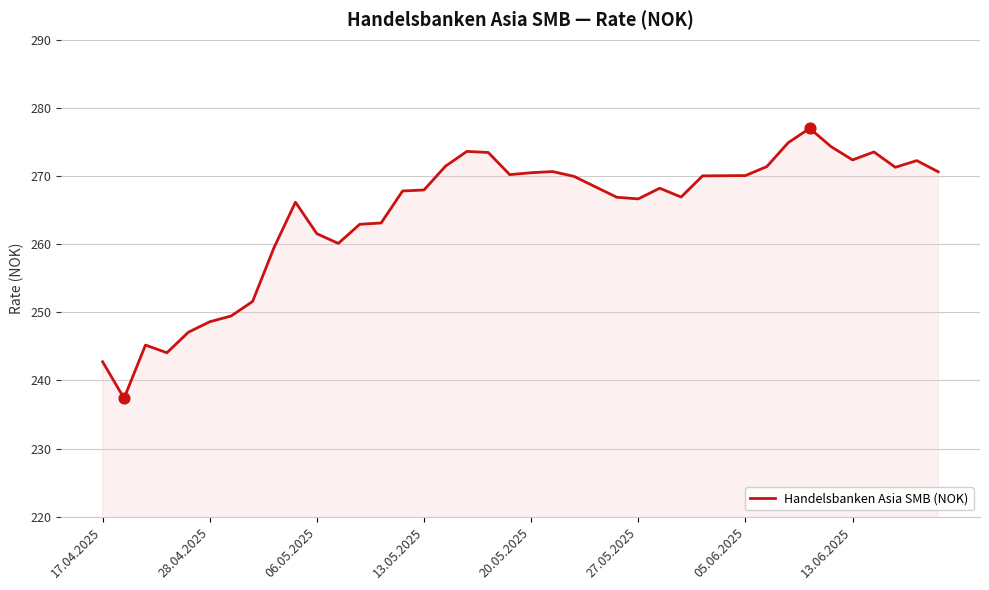

What is the difference between the maximum and minimum values?

39.6